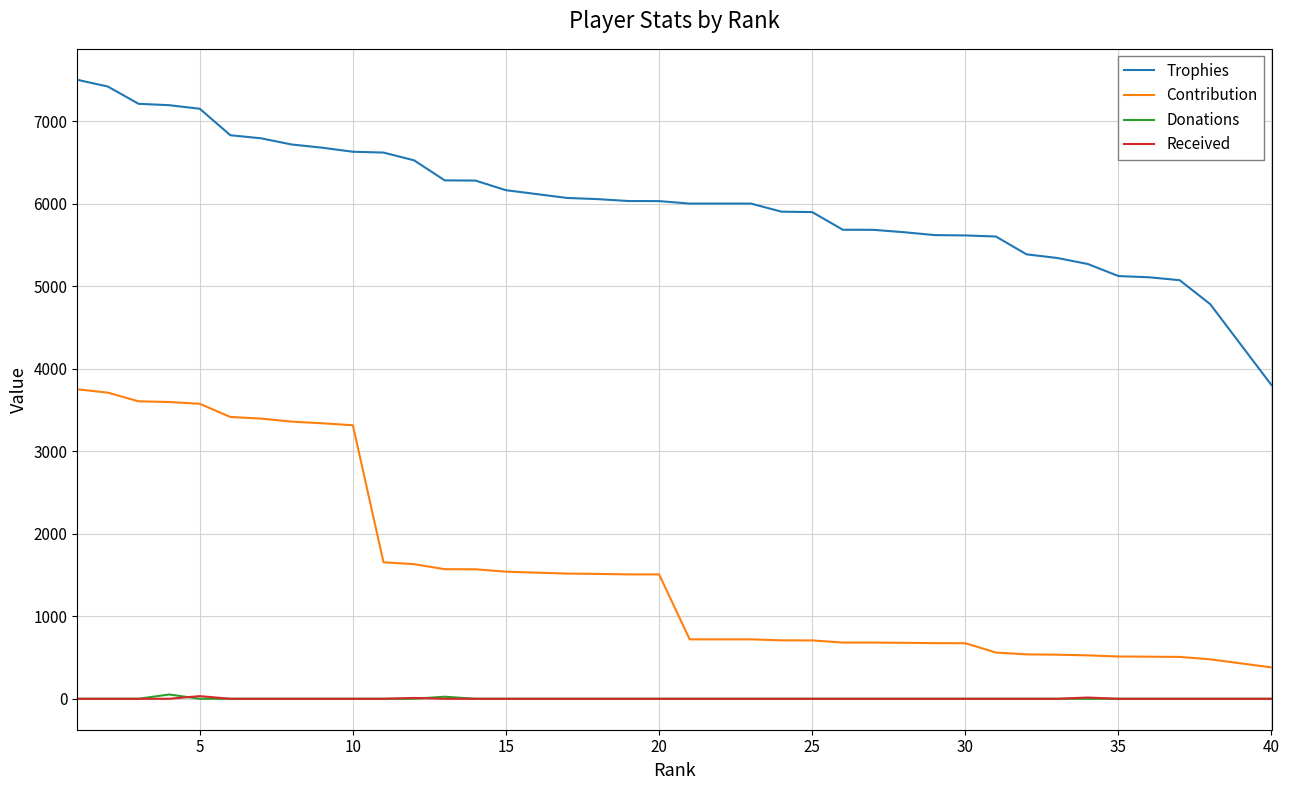

Which series has the largest total across all categories?

Trophies